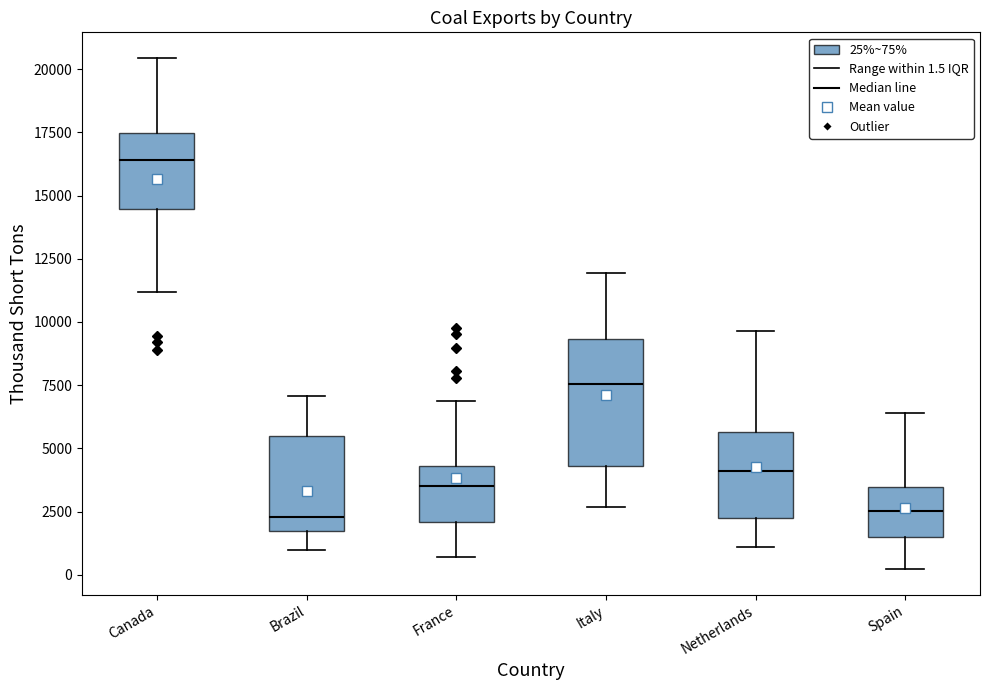

Reading left to right, read every box against the y-axis: the position of its median line, the range the box covers, and the ends of its whiskers. The values are not printed on the chart, so give them approximately, as read against the axis.

Canada: median 16500, box 14500 to 17500, whiskers 11000 to 20500
Brazil: median 2500, box 1500 to 5500, whiskers 1000 to 7000
France: median 3500, box 2000 to 4500, whiskers 500 to 7000
Italy: median 7500, box 4500 to 9500, whiskers 2500 to 12000
Netherlands: median 4000, box 2000 to 5500, whiskers 1000 to 9500
Spain: median 2500, box 1500 to 3500, whiskers 0 to 6500